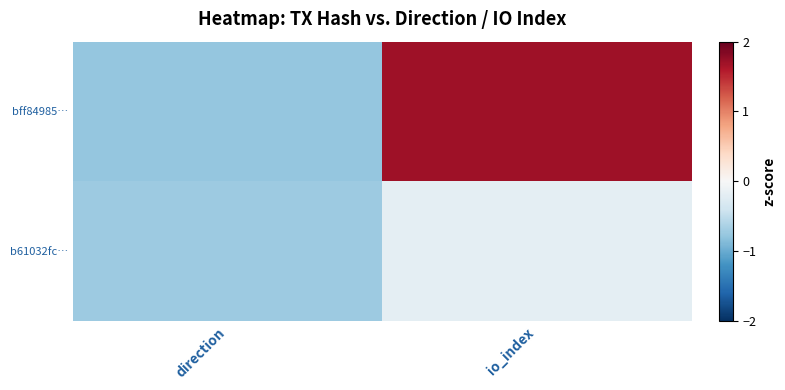

What is the spread (max minus min) of values at io_index?

1.9